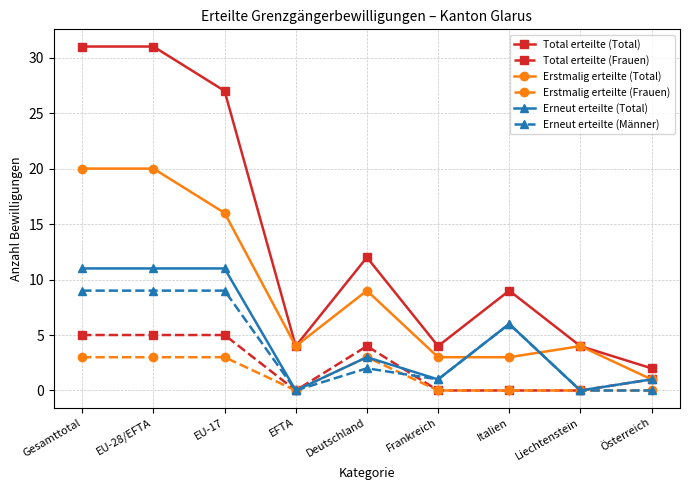

True or false: Erstmalig erteilte (Total) and Erstmalig erteilte (Frauen) cross at least once.

False